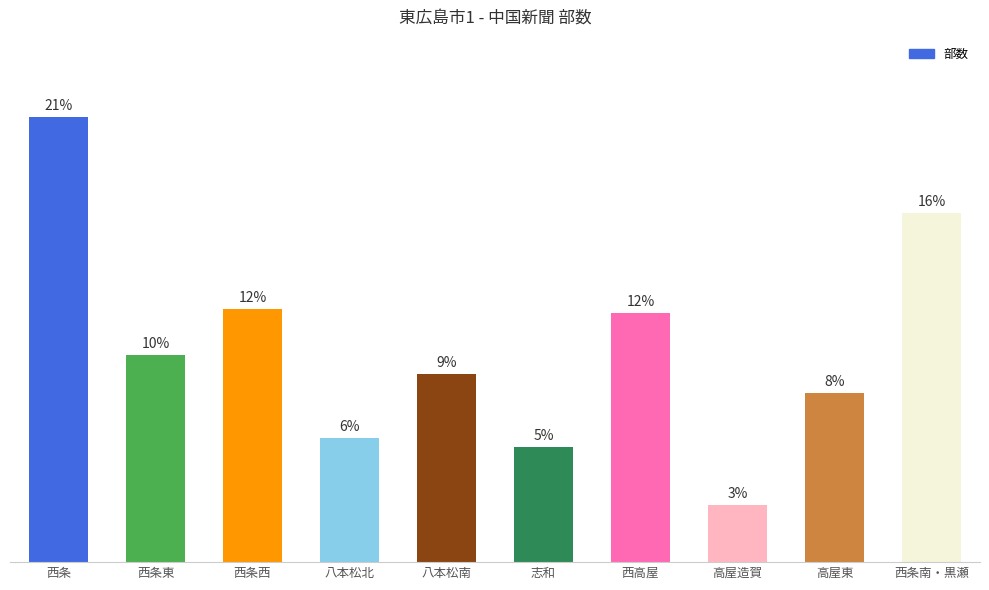

Are the bars horizontal?

No